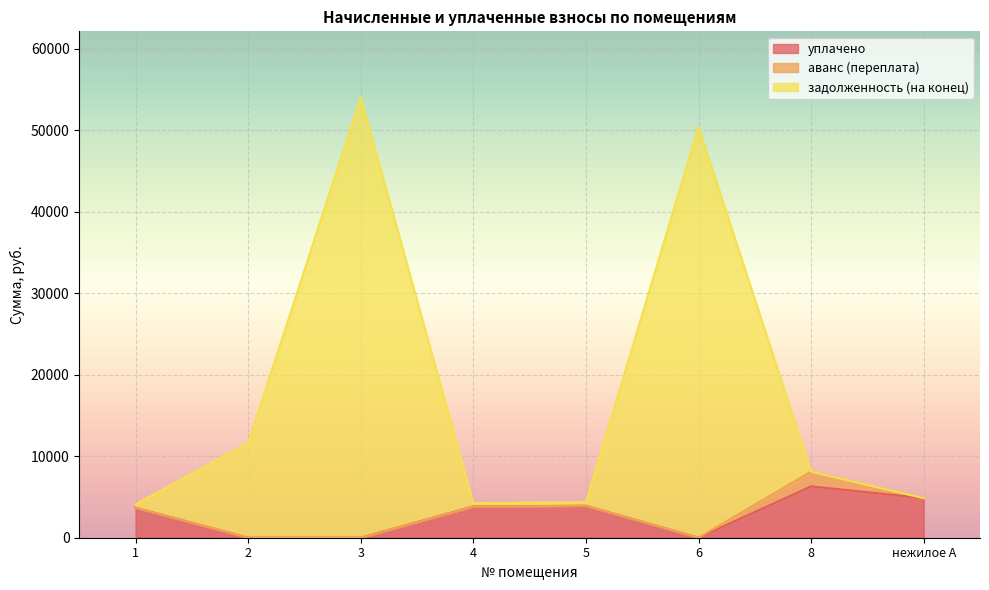

The value of задолженность (на конец) at 5 is 4351.3. True or false?

True